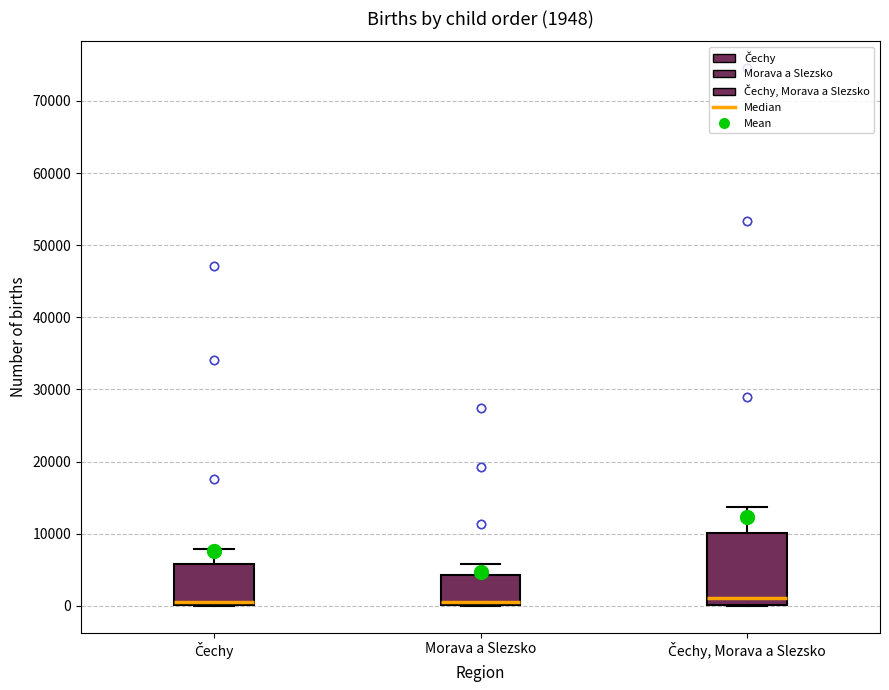

Comparing the boxes themselves (not the whiskers), which one is the tallest?

Čechy, Morava a Slezsko